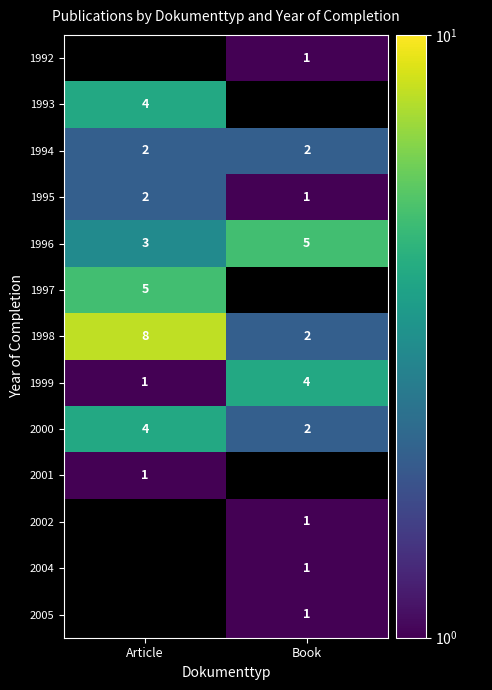

Is the value of 1999 at Book greater than the value of 1998 at Book?

Yes